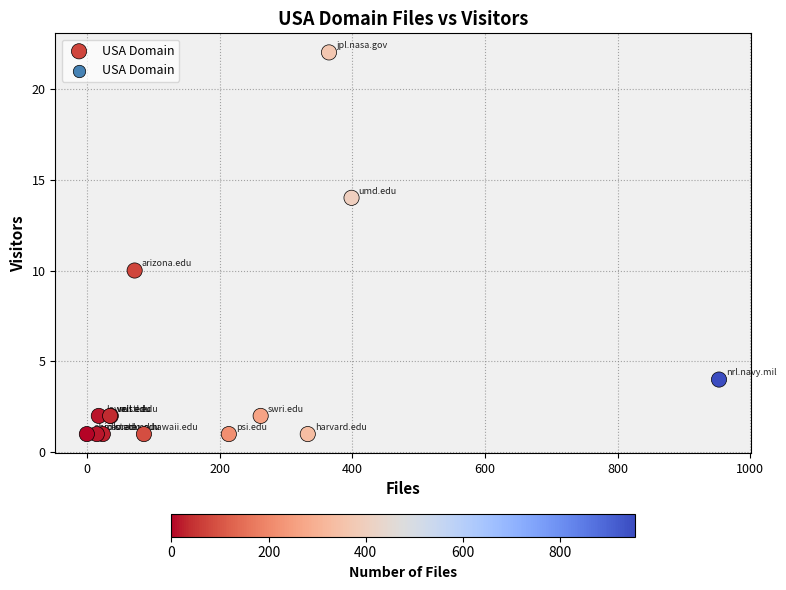

What Y value in the scatter plot is closest to 11?

10